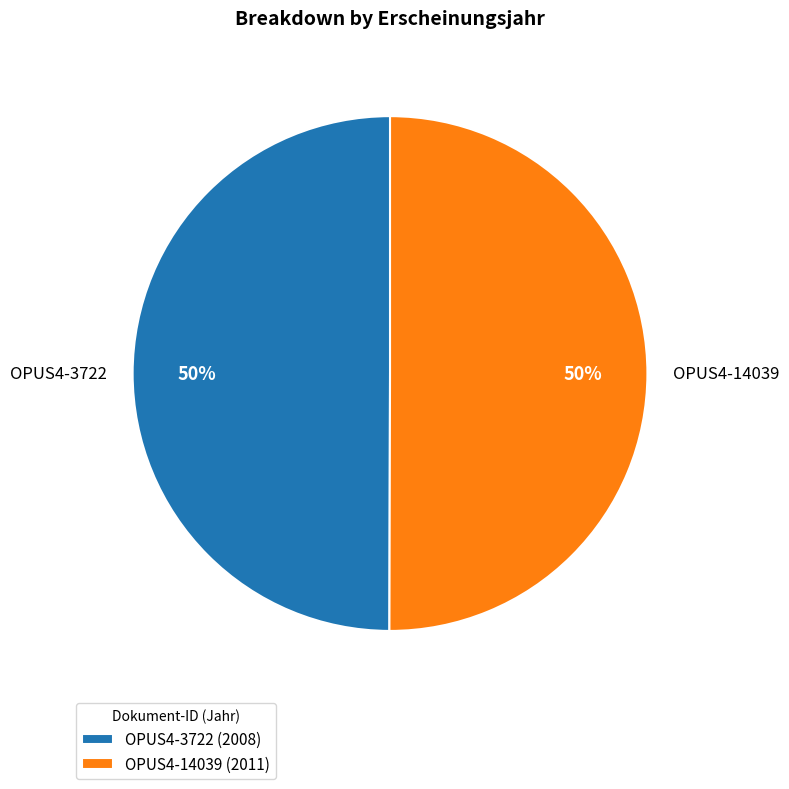

What is the ratio of the value at OPUS4-3722 to the value at OPUS4-14039?

1.0